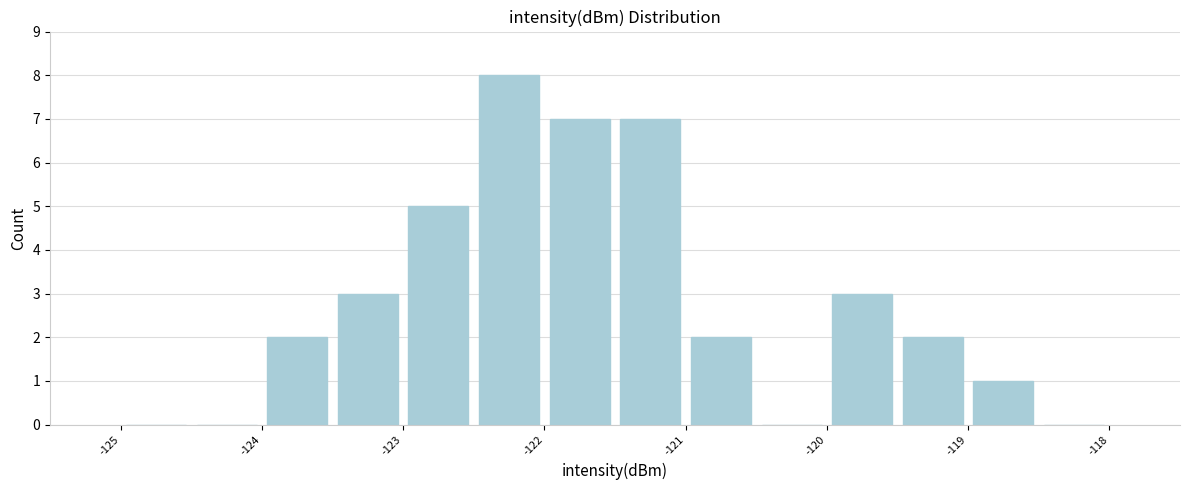

Reading left to right, transcribe this chart: for each bar, give the range it covers on the x-axis and its height. The values are not printed on the chart, so give them approximately, as read against the axis.

-125.0 to -124.5: 0
-124.5 to -124.0: 0
-124.0 to -123.5: 2
-123.5 to -123.0: 3
-123.0 to -122.5: 5
-122.5 to -122.0: 8
-122.0 to -121.5: 7
-121.5 to -121.0: 7
-121.0 to -120.5: 2
-120.5 to -120.0: 0
-120.0 to -119.5: 3
-119.5 to -119.0: 2
-119.0 to -118.5: 1
-118.5 to -118.0: 0